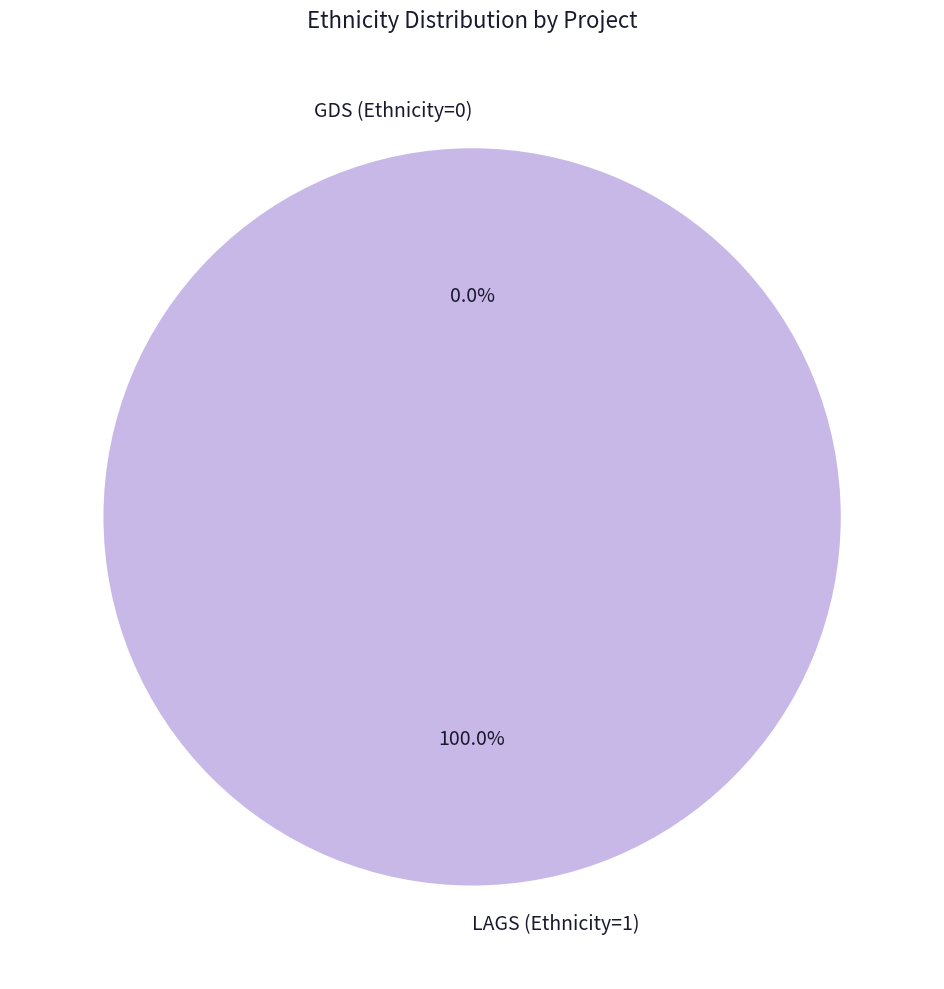

To the nearest percent, what percentage of the pie is LAGS (Ethnicity=1)?

100%